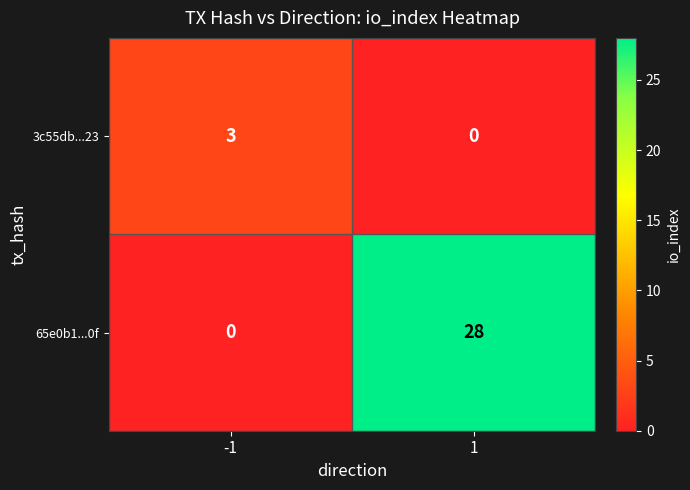

List the series in order of their overall mean, lowest first.

3c55db...23, 65e0b1...0f